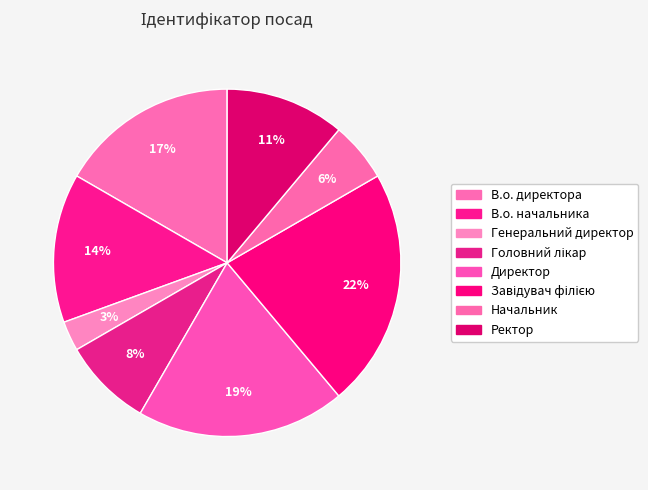

To the nearest percent, what is the combined percentage of В.о. директора and Головний лікар?

25%